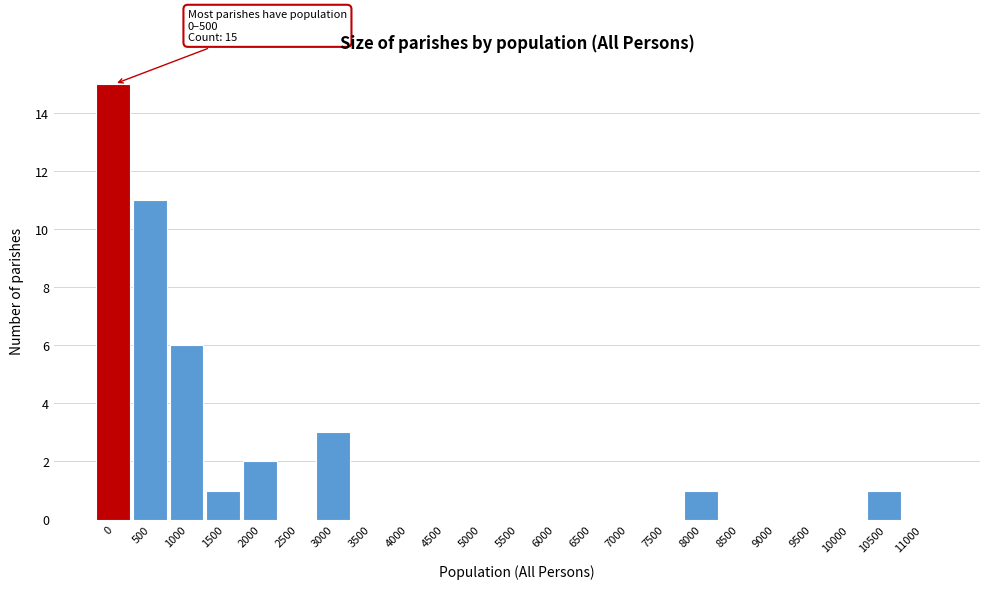

Reading left to right, what are all the values shown in this chart?

0=15	500=11	1000=6	1500=1	2000=2	2500=0	3000=3	3500=0	4000=0	4500=0	5000=0	5500=0	6000=0	6500=0	7000=0	7500=0	8000=1	8500=0	9000=0	9500=0	10000=0	10500=1	11000=0